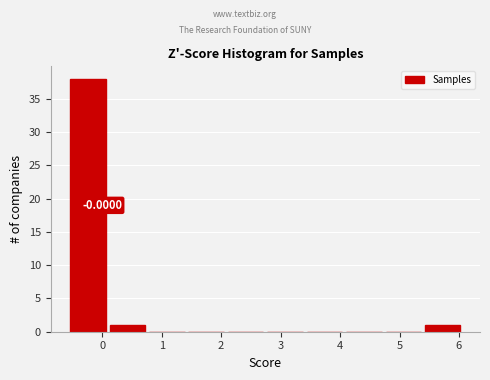

Which range on the x-axis has the tallest bar?

-0.5 to 0.1